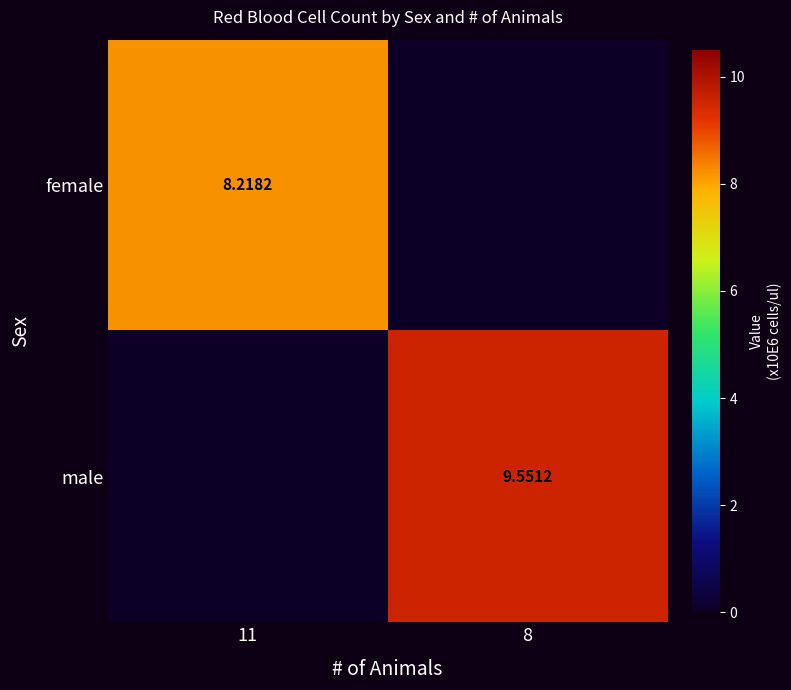

Is the value of male at 8 greater than the value of female at 11?

Yes